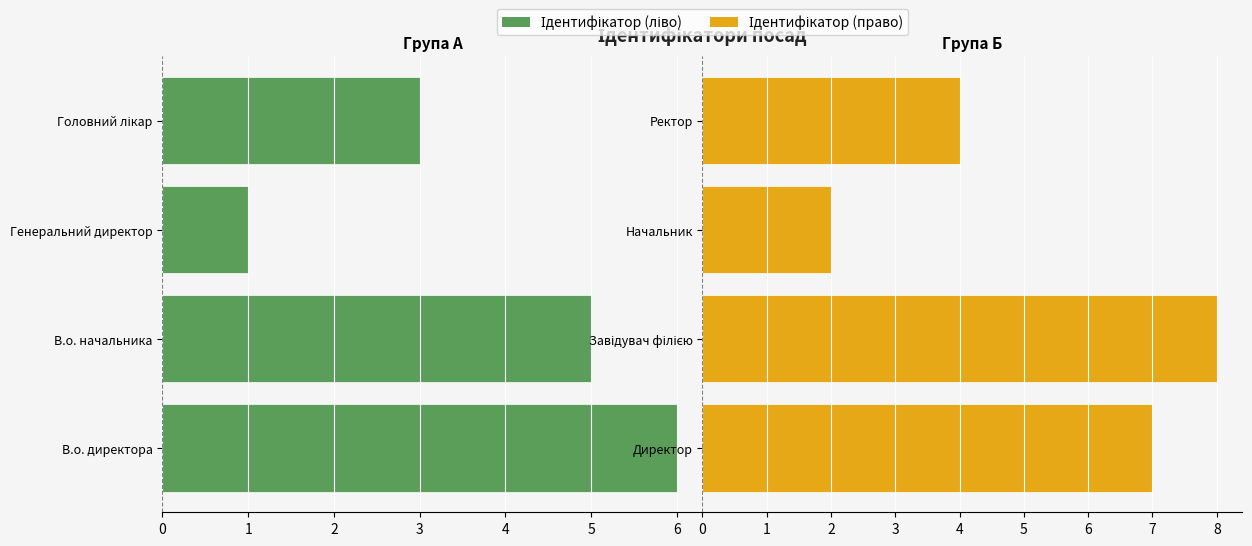

How many categories are shown in the chart?

4